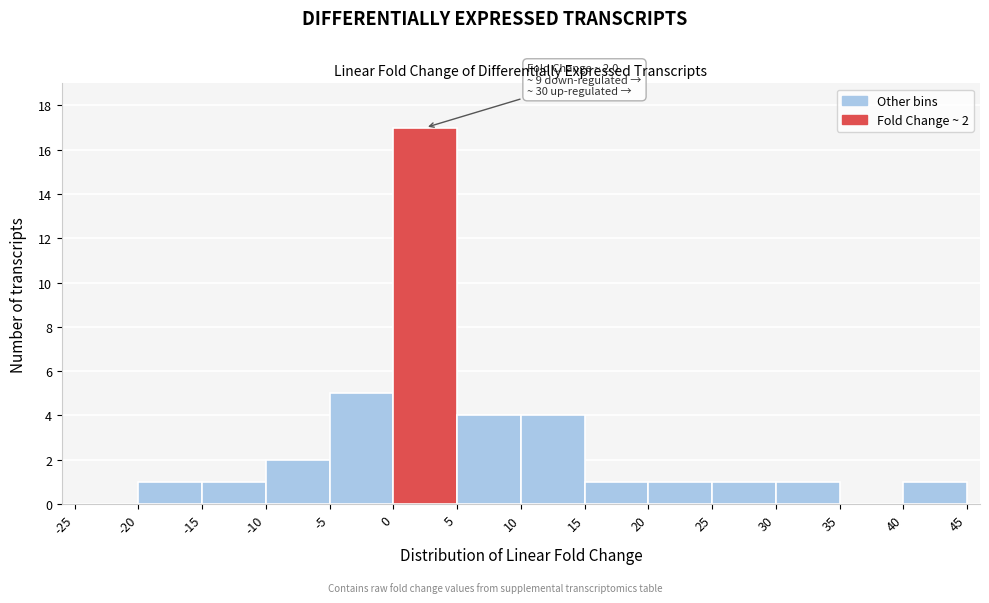

Over which range of the x-axis is the bar tallest?

0 to 5